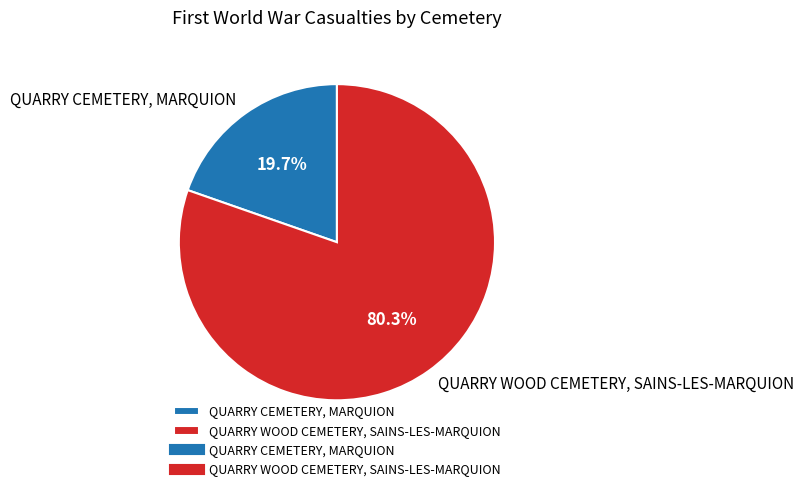

Is there any slice that represents more than half of the pie?

Yes